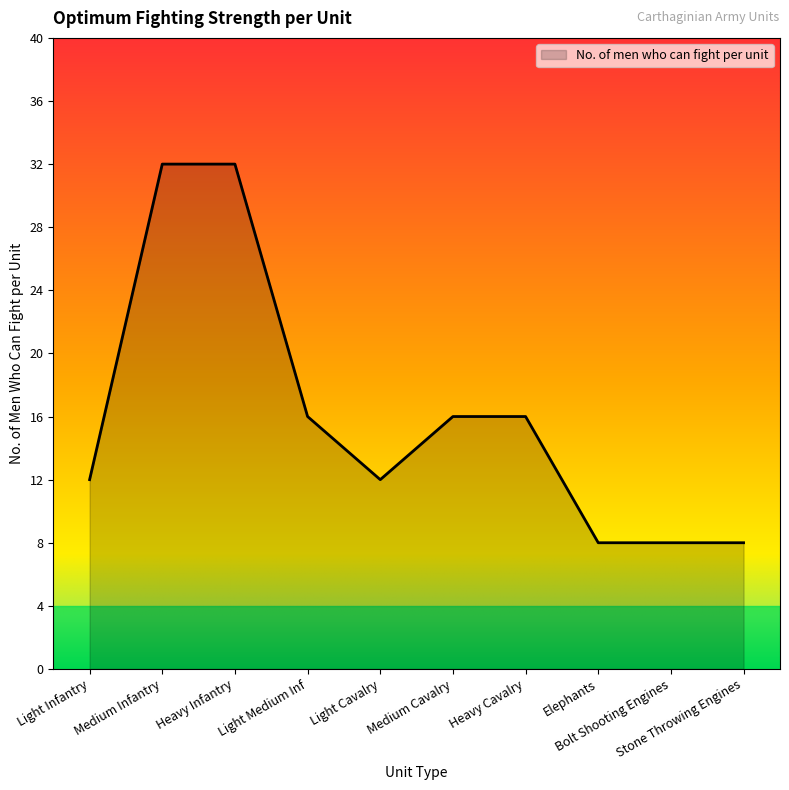

Does the chart have visible grid lines?

No